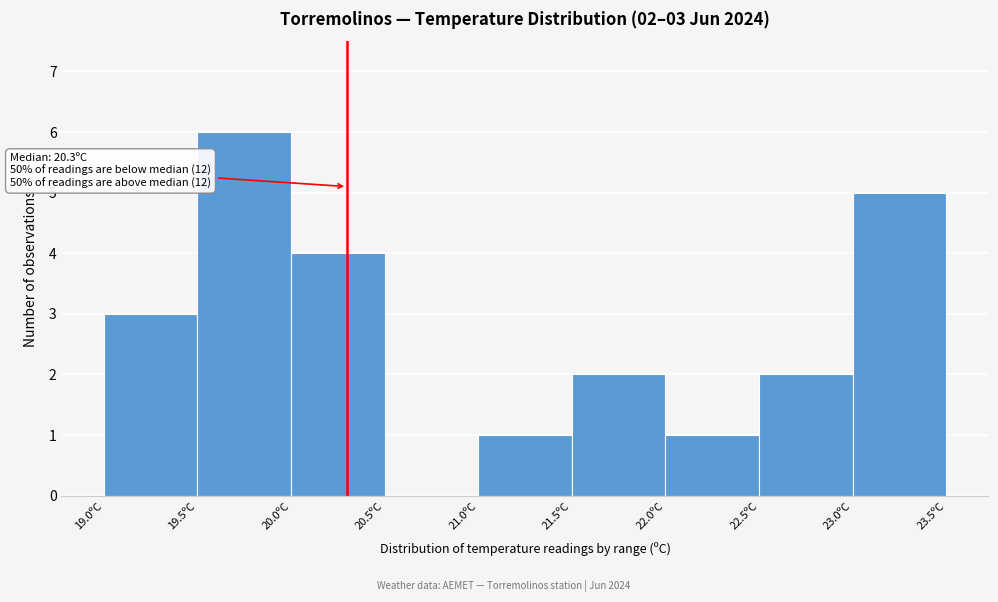

Which range on the x-axis has the tallest bar?

19.5 to 20.0